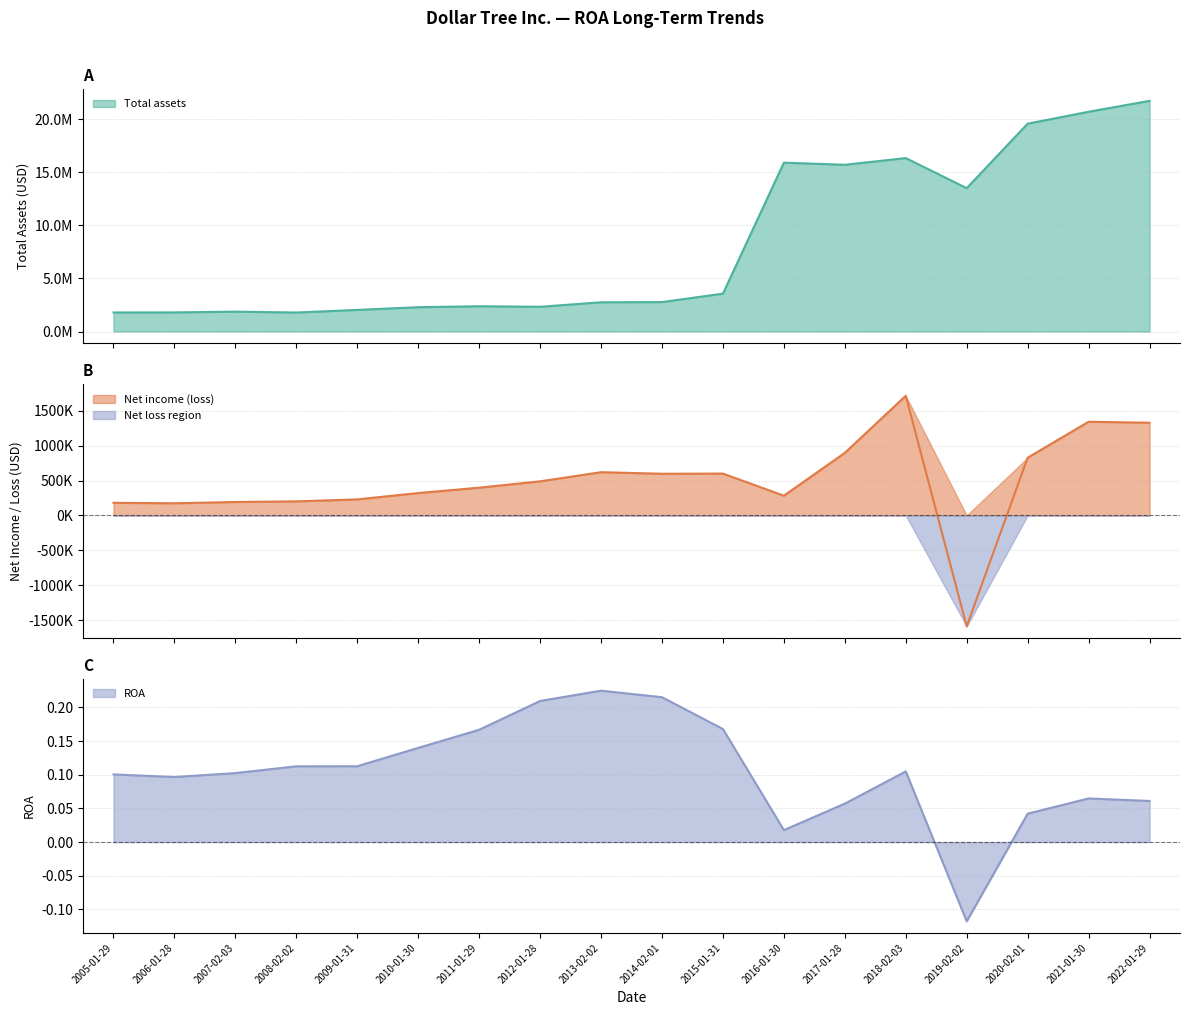

Which category has the highest value in the Total assets series?

2022-01-29